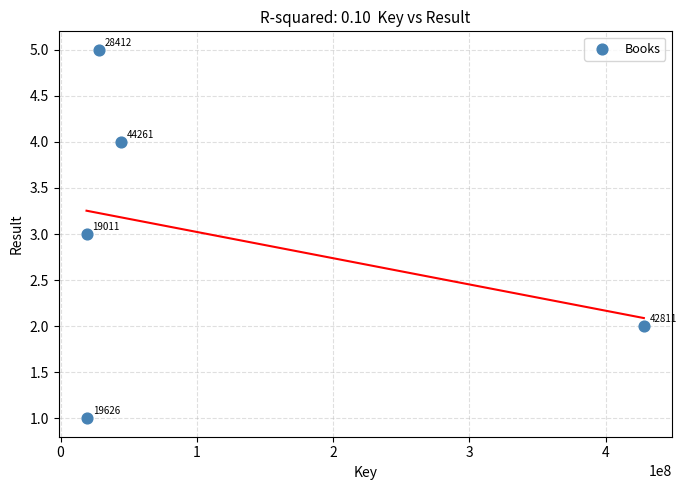

What is the range of X values (max minus min)?

409103039